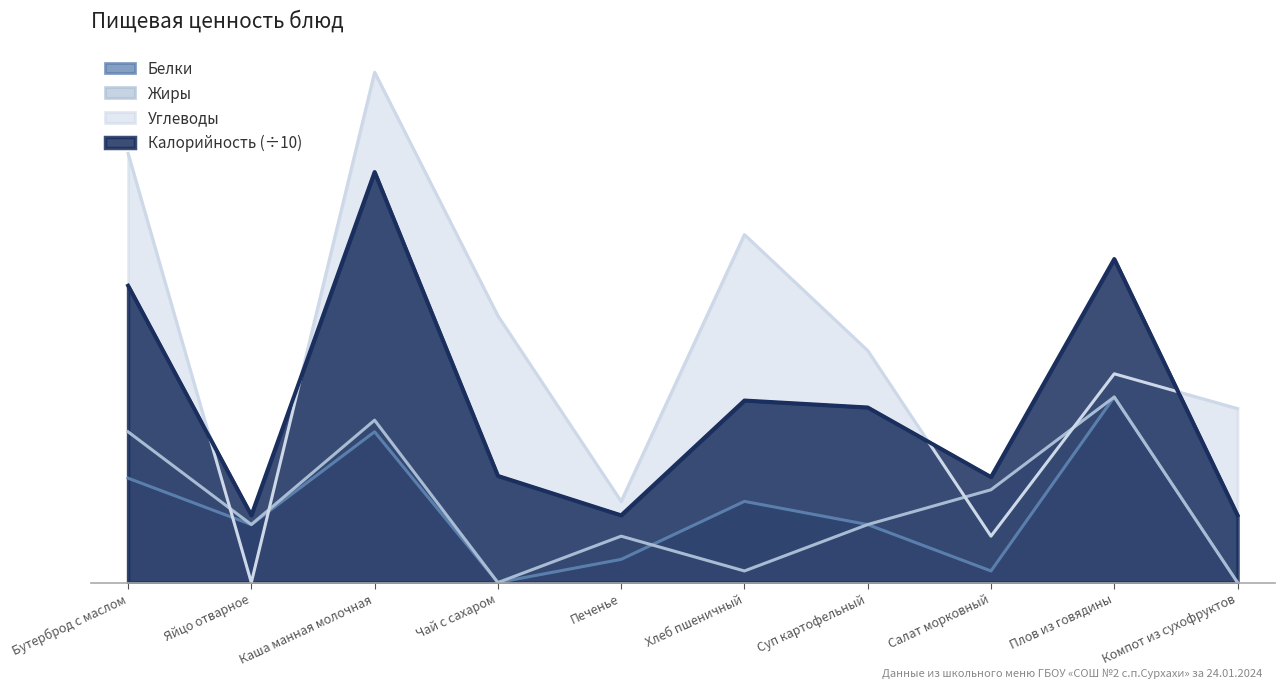

How many lines are shown in the chart?

4